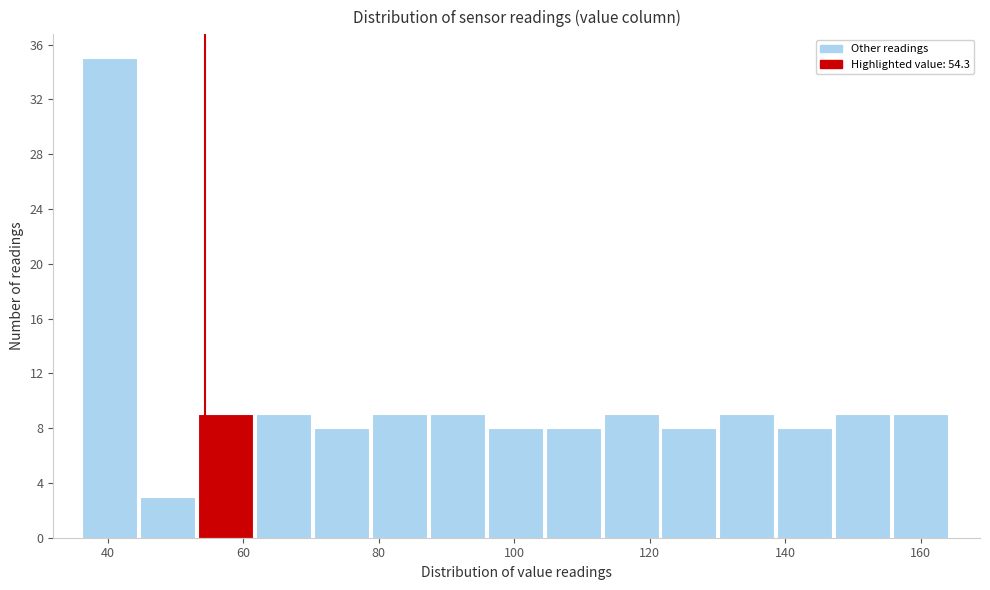

Reading left to right, list every bar in this chart as the range it spans on the x-axis followed by its height. Neither the bar edges nor the heights are printed on the chart, so give them approximately, as read against the axes.

36 to 44: 35
44 to 54: 3
54 to 62: 9
62 to 70: 9
70 to 80: 8
80 to 88: 9
88 to 96: 9
96 to 104: 8
104 to 114: 8
114 to 122: 9
122 to 130: 8
130 to 138: 9
138 to 148: 8
148 to 156: 9
156 to 164: 9